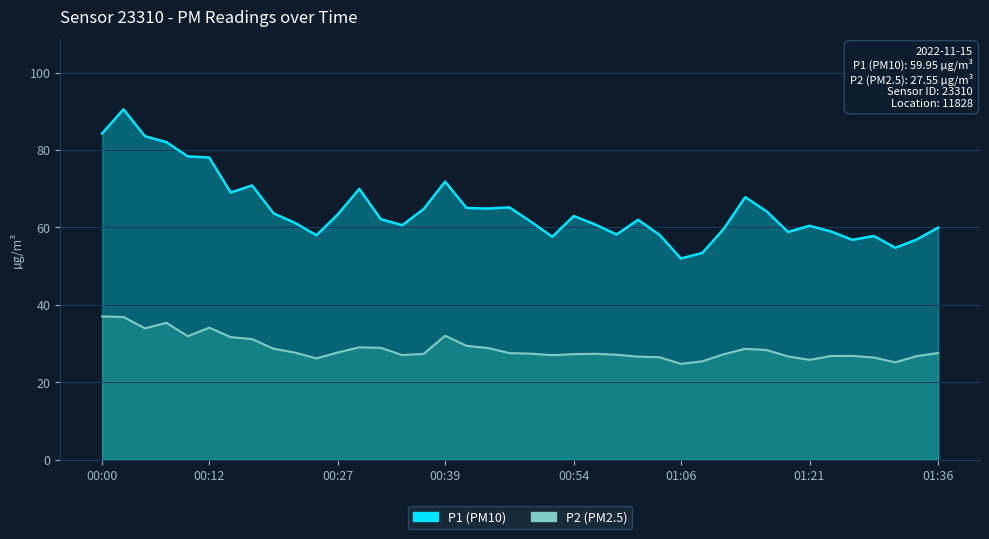

Is it true that P2 equals 26.4 at 01:04?

True